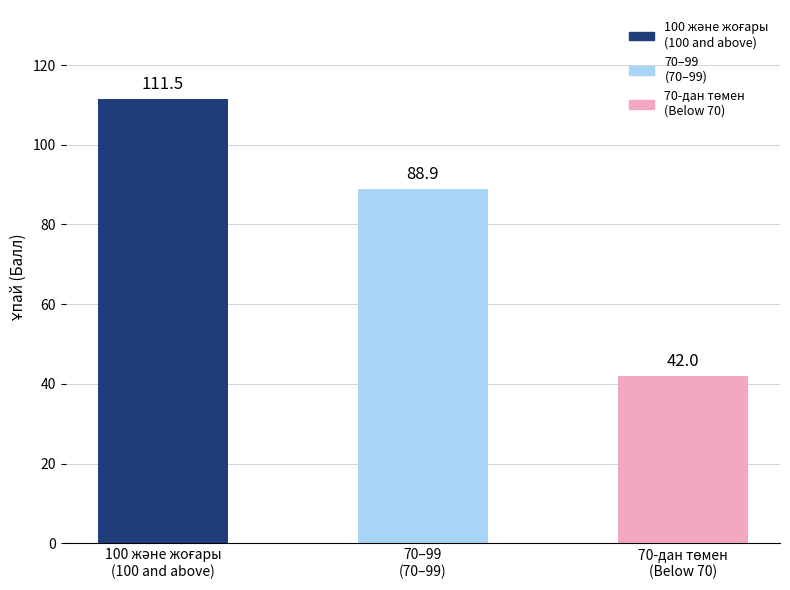

What is the value of the 1st bar from the left?

111.5